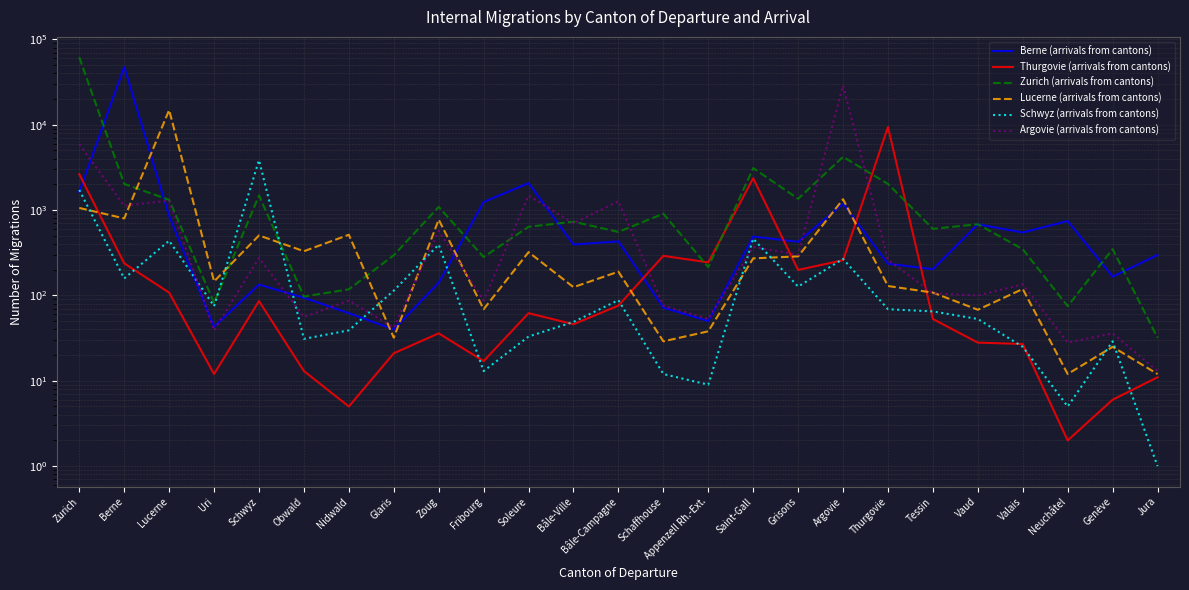

Read the Berne (arrivals from cantons) value at Tessin.

203